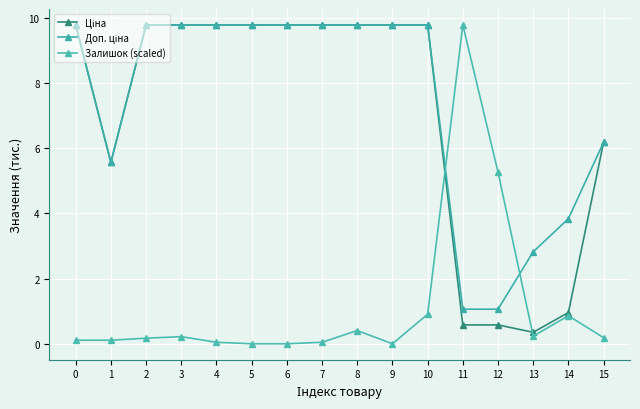

What is the sum of all Доп. ціна values?

118.3